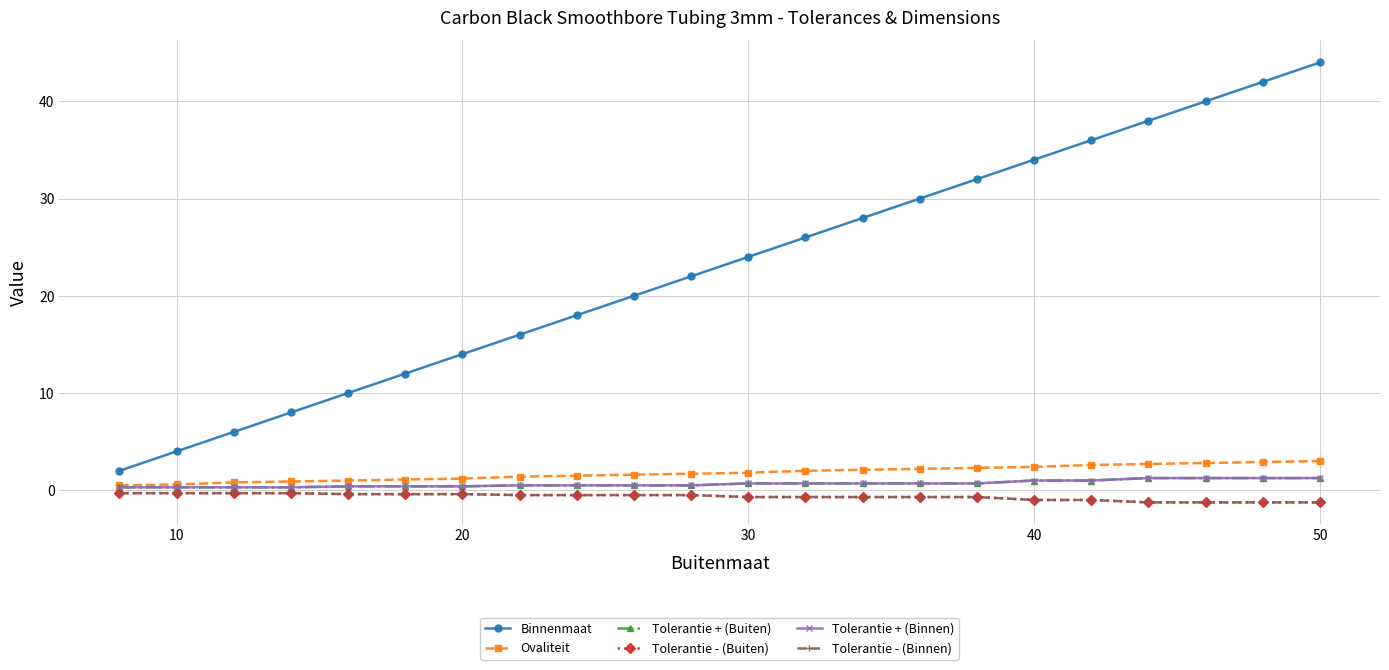

Does the chart have visible grid lines?

Yes